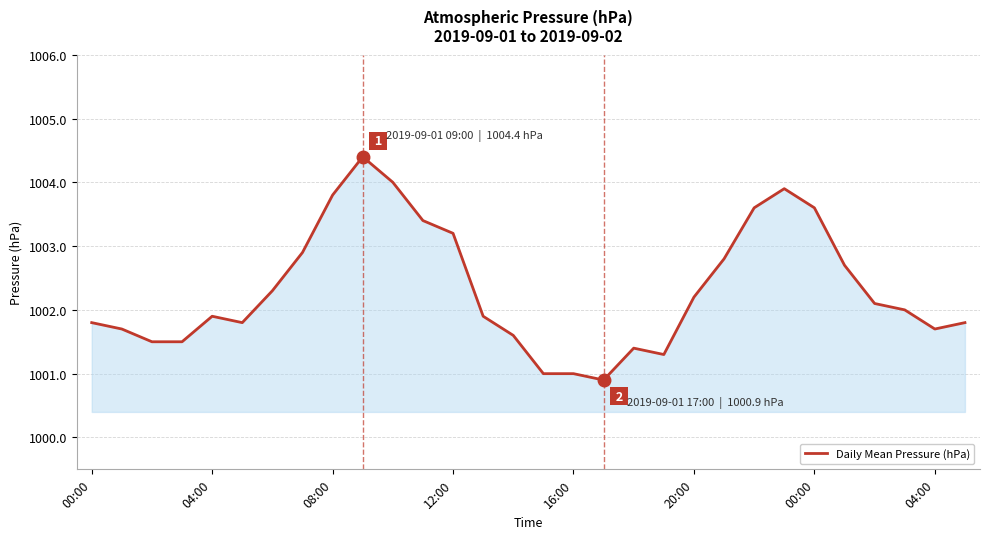

What is the smallest value displayed?

1000.9